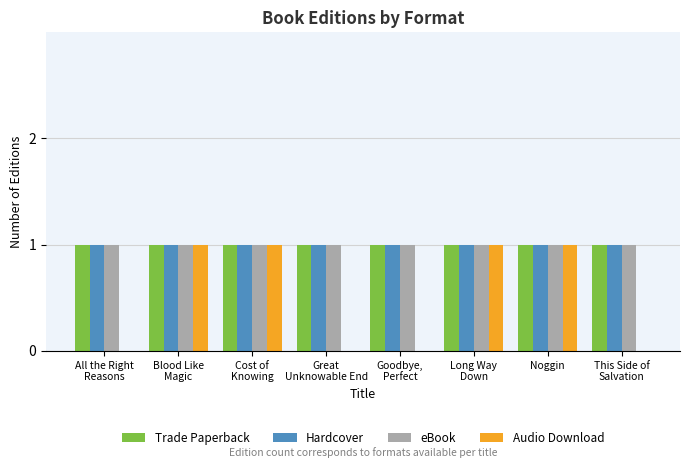

What is the total value across all series at Noggin?

4